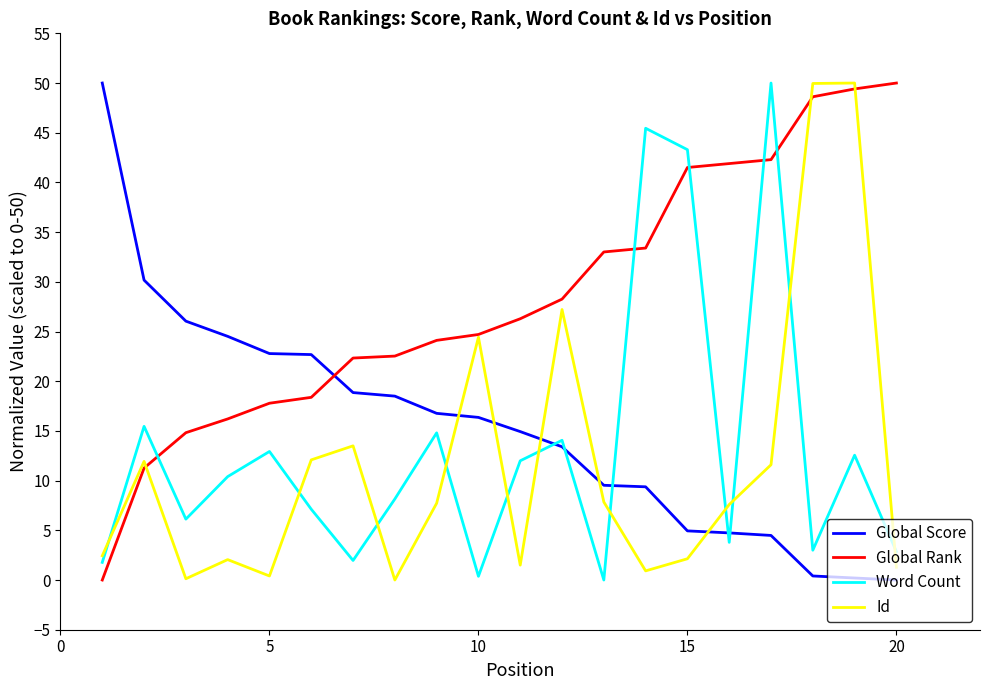

What is the maximum value for Word Count?

50.0